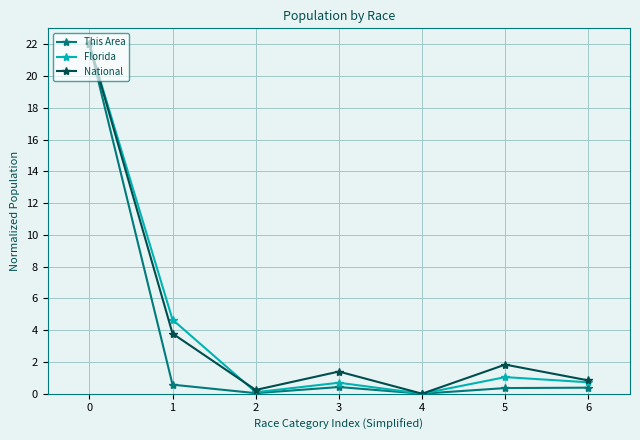

How many interior local peaks does the Florida series have?

2